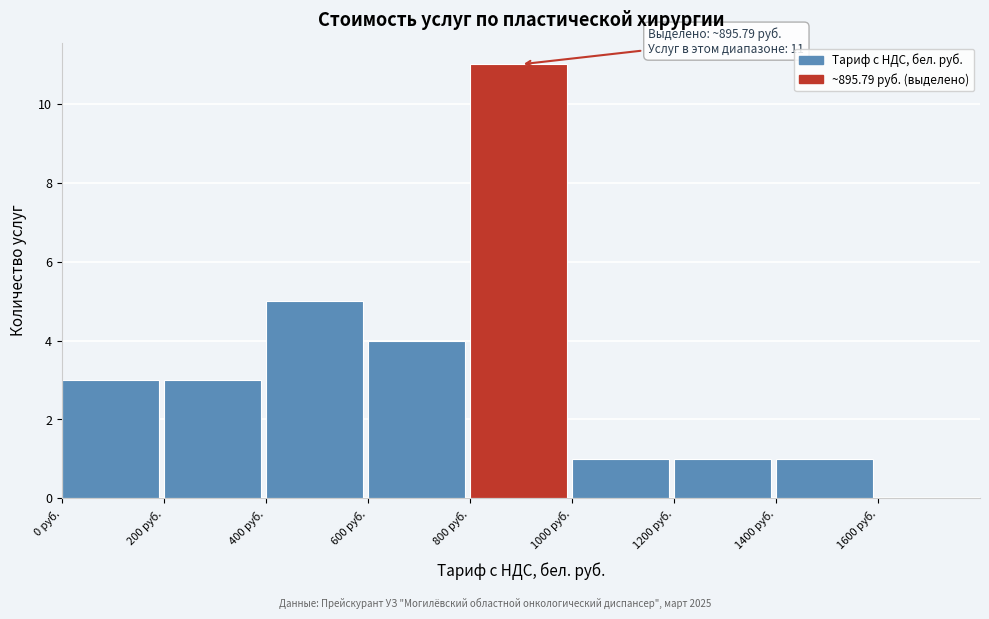

Which range on the x-axis has the tallest bar?

800 to 1000